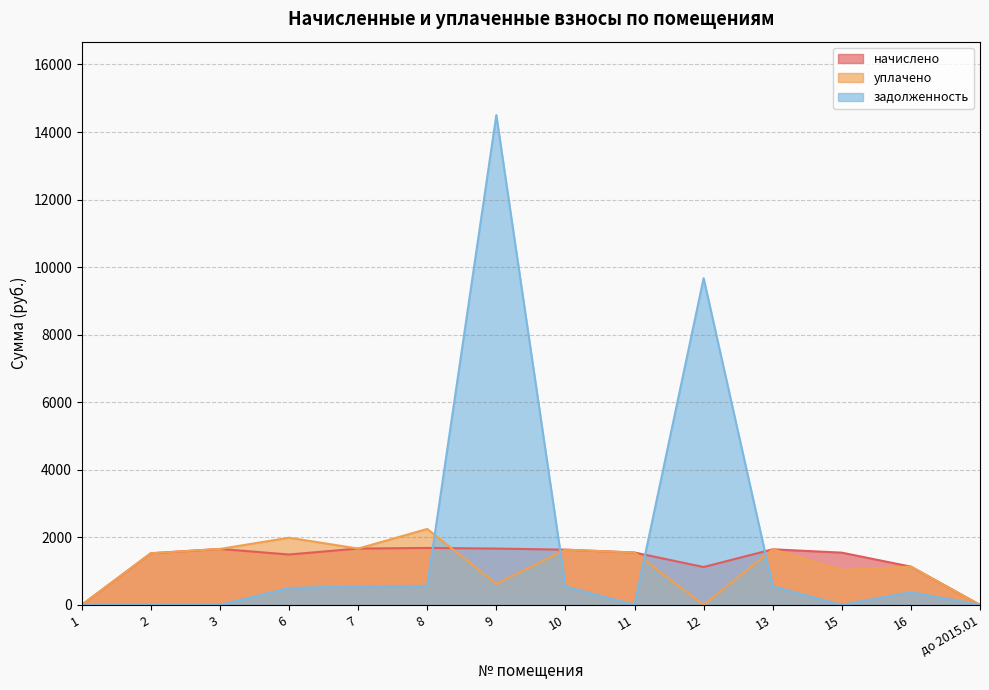

Reading left to right, list all the values displayed in this chart.

начислено: 0.0	1528.7	1657.0	1492.0	1668.0	1686.4	1668.0	1635.0	1550.7	1121.8	1646.0	1547.0	1132.8	0.0
уплачено: 0.0	1528.7	1657.0	1989.4	1668.0	2248.5	623.8	1635.0	1550.7	0.0	1646.0	1031.4	1132.8	0.0
задолженность: 0.0	0.0	0.0	497.4	556.0	562.1	14500.1	545.0	0.0	9672.9	548.7	0.0	377.6	0.0